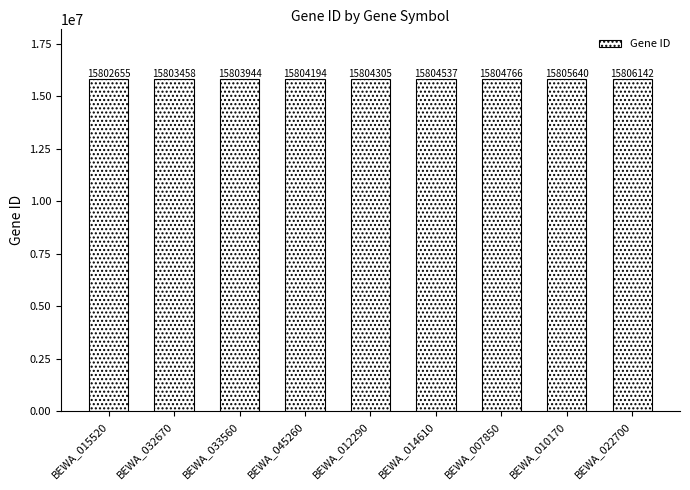

List the labels in order of value, largest first.

BEWA_022700, BEWA_010170, BEWA_007850, BEWA_014610, BEWA_012290, BEWA_045260, BEWA_033560, BEWA_032670, BEWA_015520